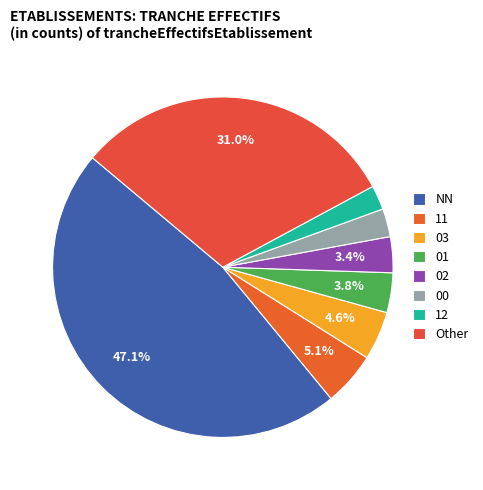

To the nearest percent, what percentage of the pie is 11?

5%